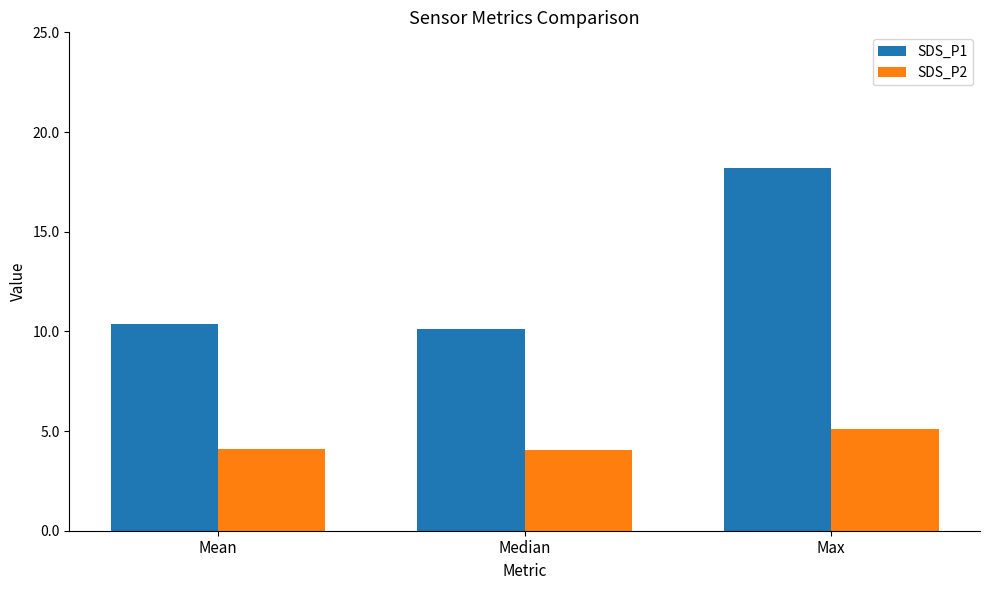

True or false: SDS_P1 has a value of 18.2 at Max.

True